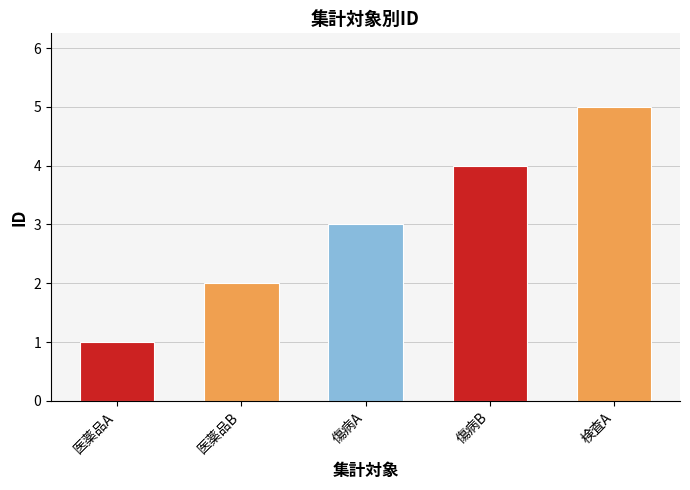

Reading left to right, extract all data points from this chart.

1	2	3	4	5